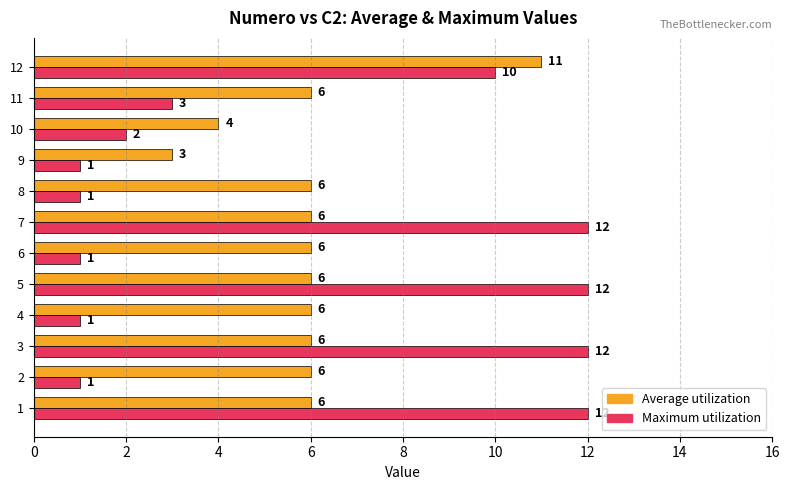

What are all the series names shown in the legend?

Average utilization, Maximum utilization